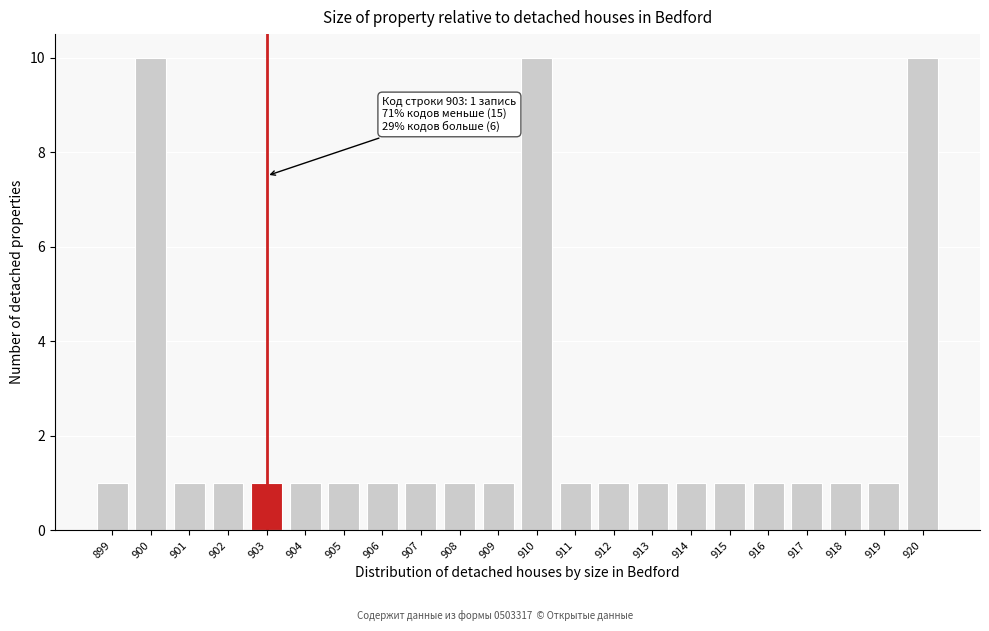

Reading left to right, what are all the values shown in this chart?

899=1	900=10	901=1	902=1	903=1	904=1	905=1	906=1	907=1	908=1	909=1	910=10	911=1	912=1	913=1	914=1	915=1	916=1	917=1	918=1	919=1	920=10